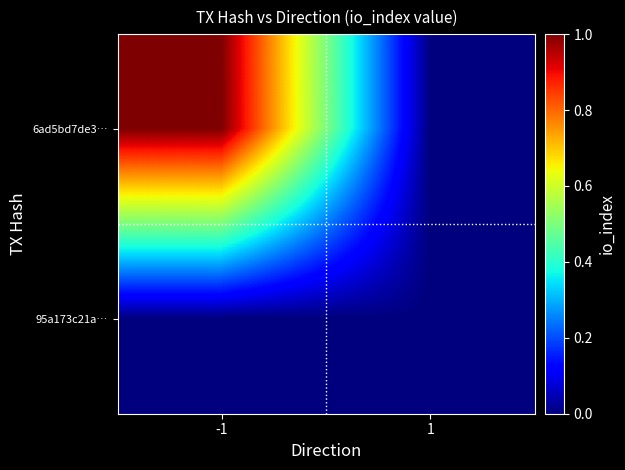

At how many categories does at least one series exceed 0?

1